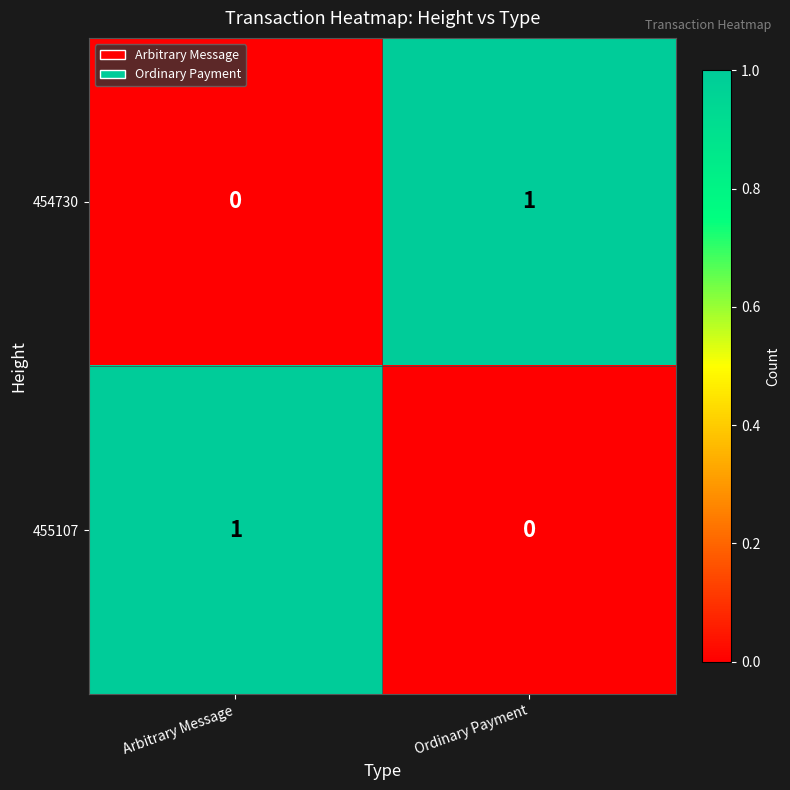

Reading left to right, list all the values displayed in this chart.

454730: Arbitrary Message=0	Ordinary Payment=1
455107: Arbitrary Message=1	Ordinary Payment=0